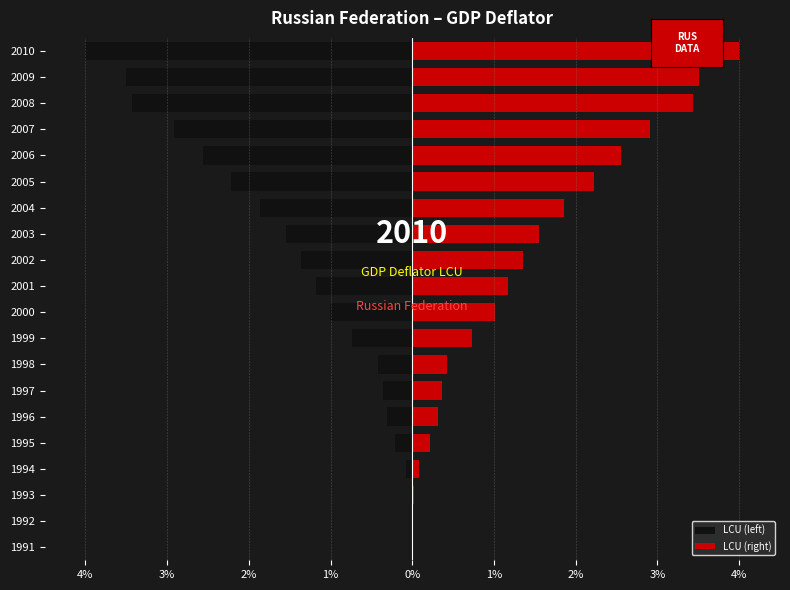

What is the difference between the maximum and minimum values in the LCU (right) series?

4.0